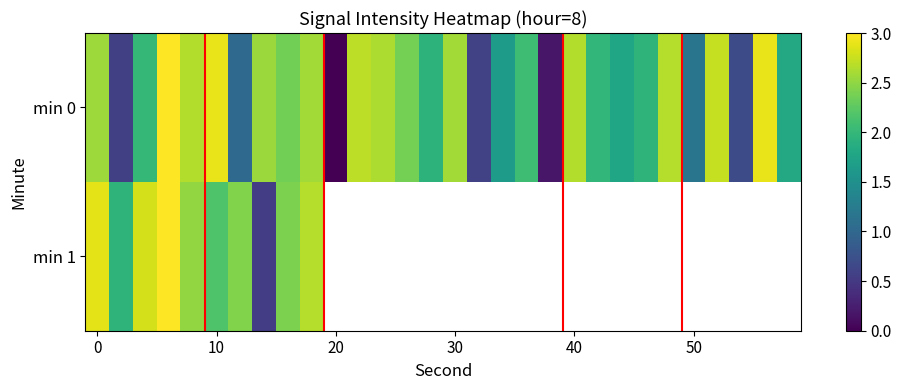

Which series has the largest range (max minus min)?

min 0